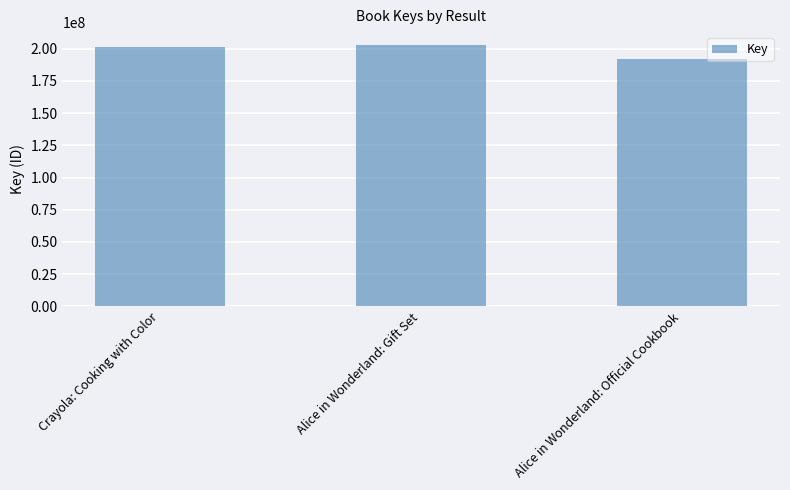

Reading left to right, what are all the values shown in this chart?

Crayola: Cooking with Color=201131999	Alice in Wonderland: Gift Set=202717552	Alice in Wonderland: Official Cookbook=192239447